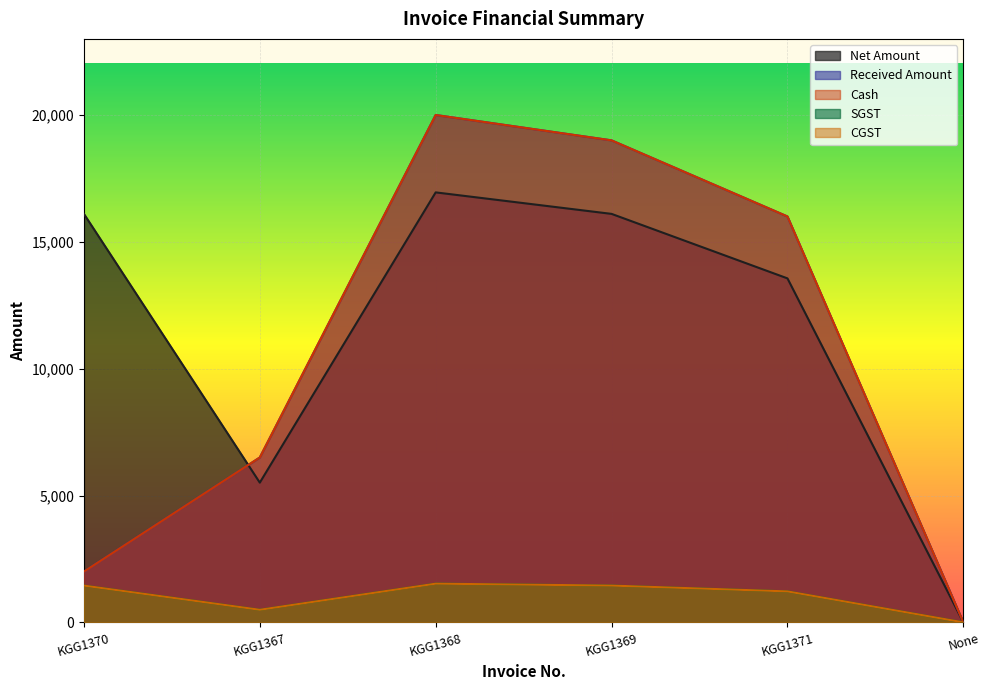

At which label does CGST first exceed 1449?

KGG1370